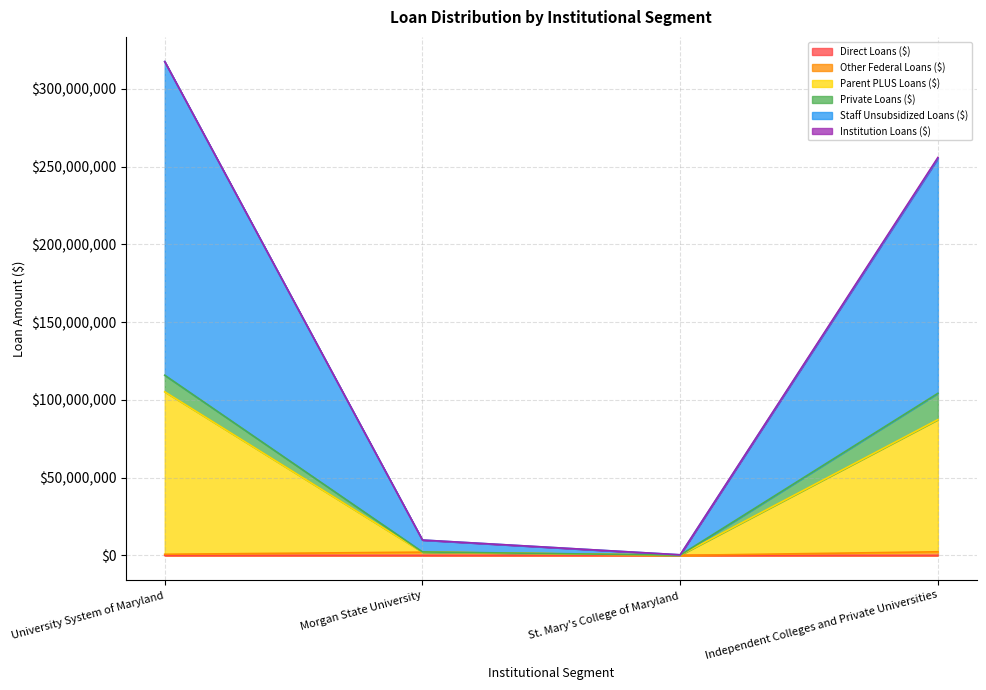

The Direct Loans ($) series shows 5442 at Morgan State University. True or false?

True